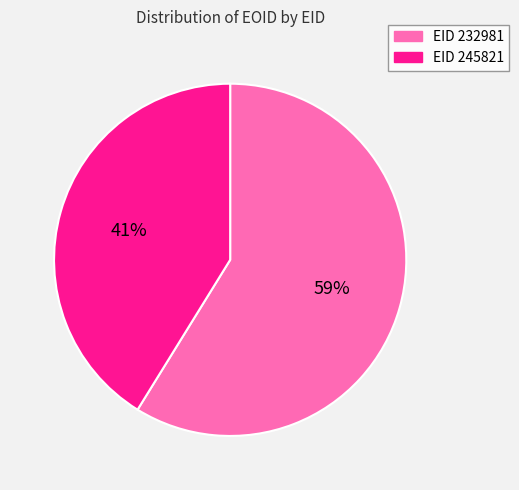

To the nearest percent, what is the difference between the largest and smallest slice percentages?

18%